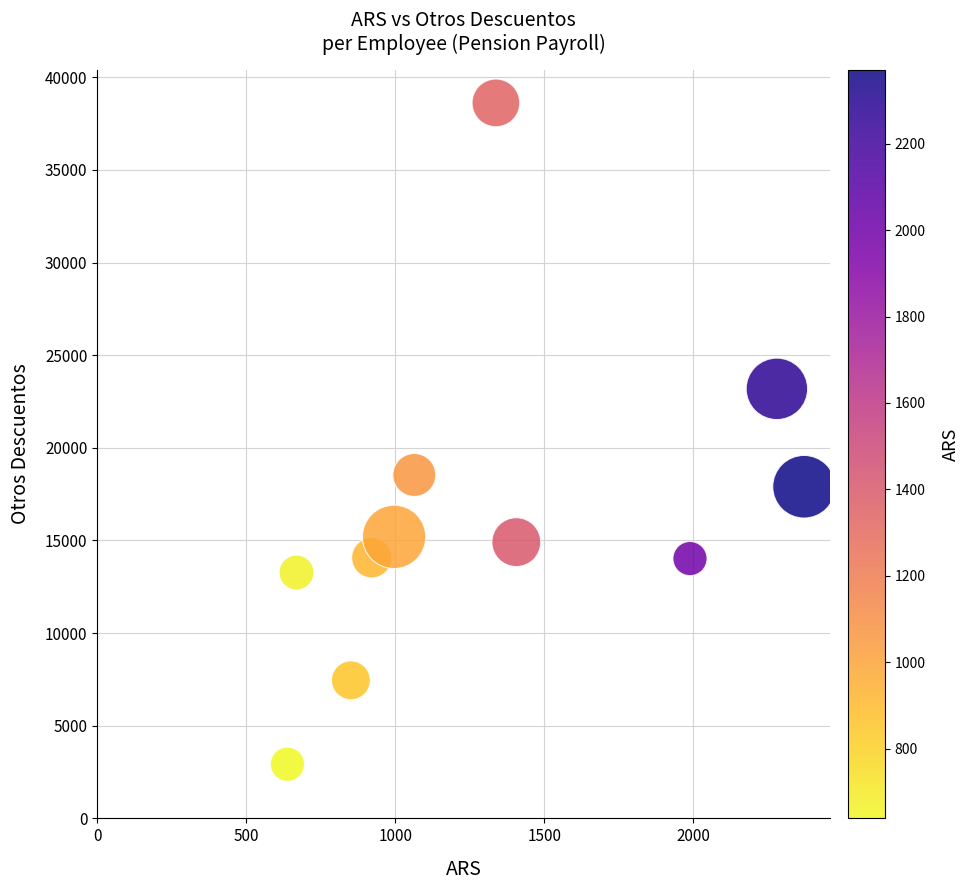

What is the range of Y values (max minus min)?

35696.2